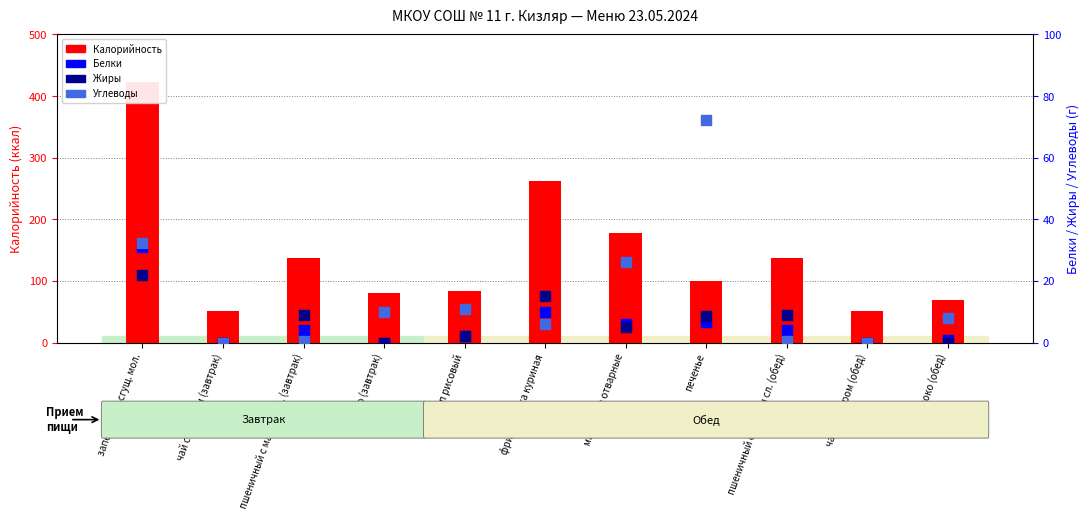

What is the total value across all series at пшеничный с маслом сл. (завтрак)?

150.8